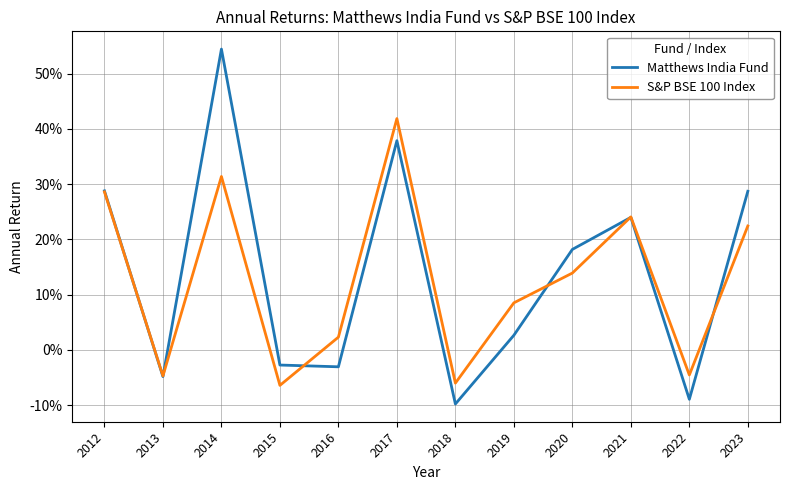

Does the chart display data point markers on the line(s)?

No